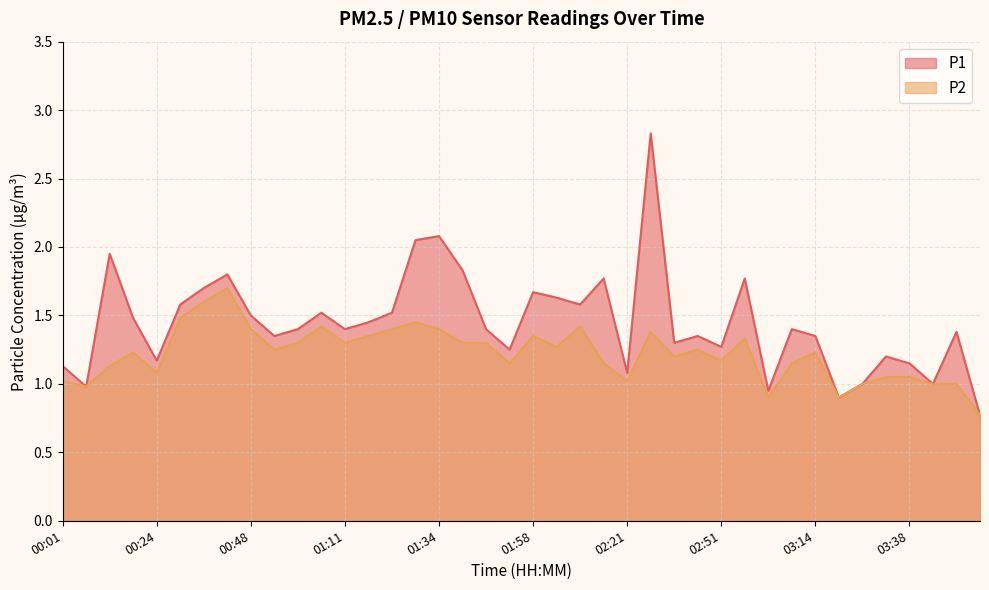

What is the label of the 22nd point from the right?

01:46